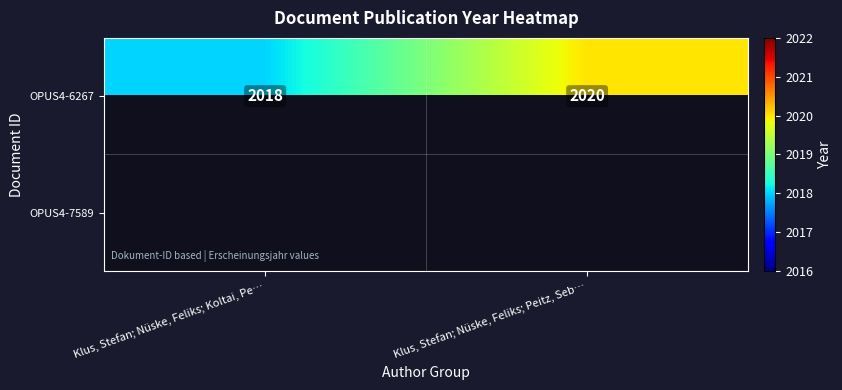

At how many categories does at least one series exceed 2019?

1